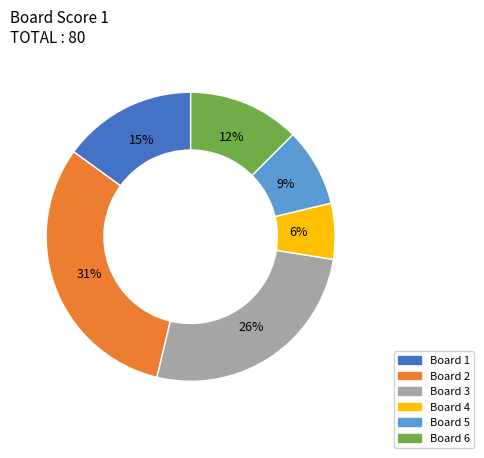

Does any single category account for the majority?

No